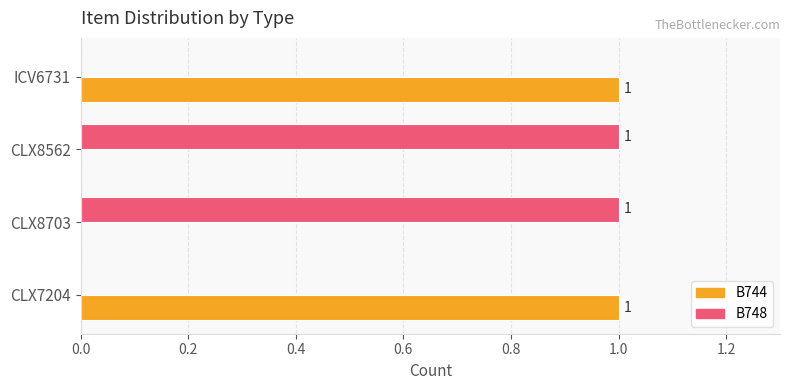

The B744 series shows 1 at CLX7204. True or false?

True